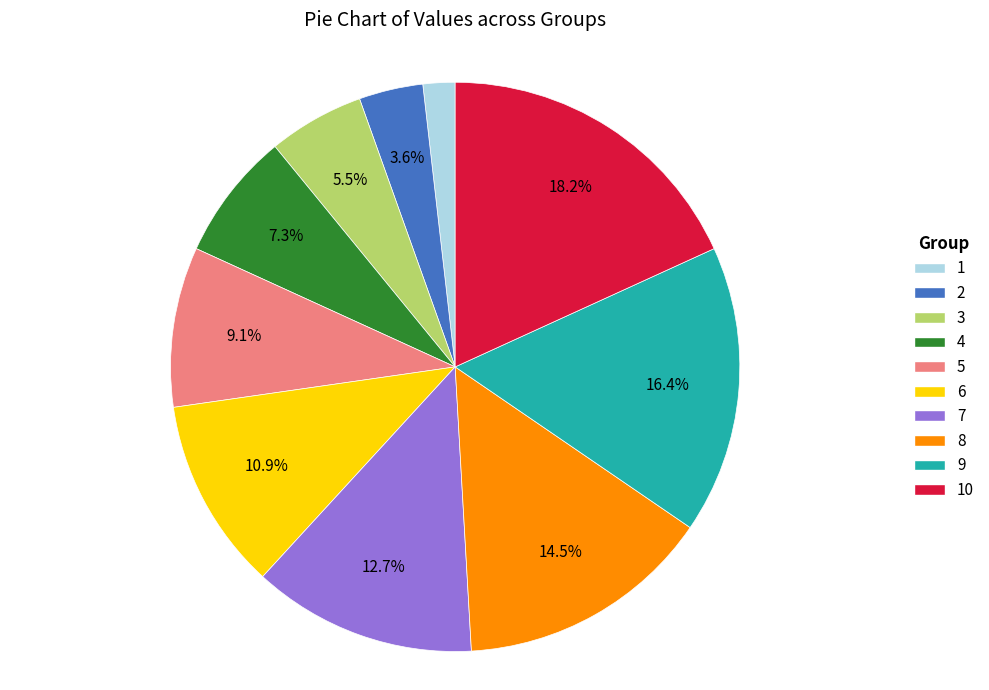

Does any single category account for the majority?

No